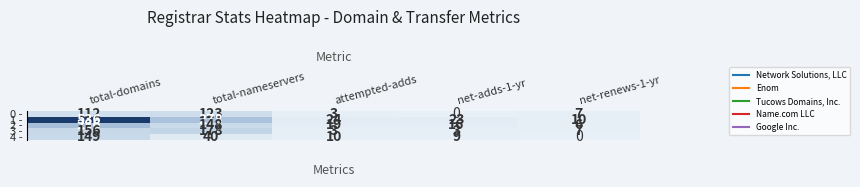

Which series has the largest total across all categories?

1 -